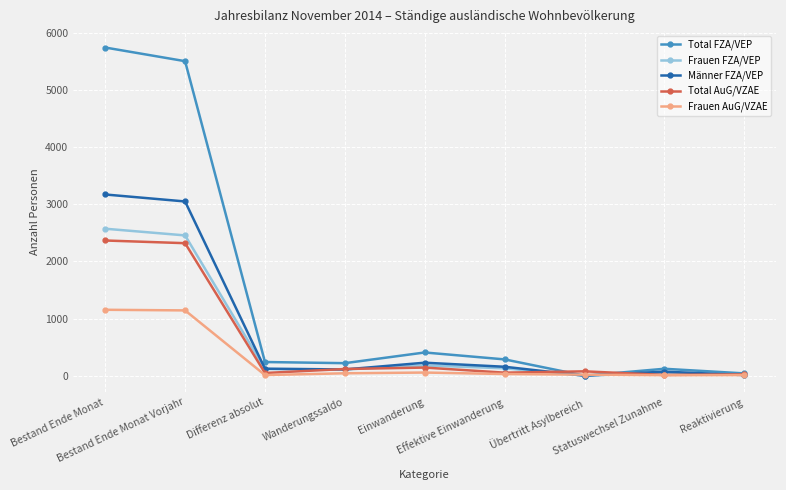

In Männer FZA/VEP, how many points are higher than both neighbors (excluding endpoints)?

2